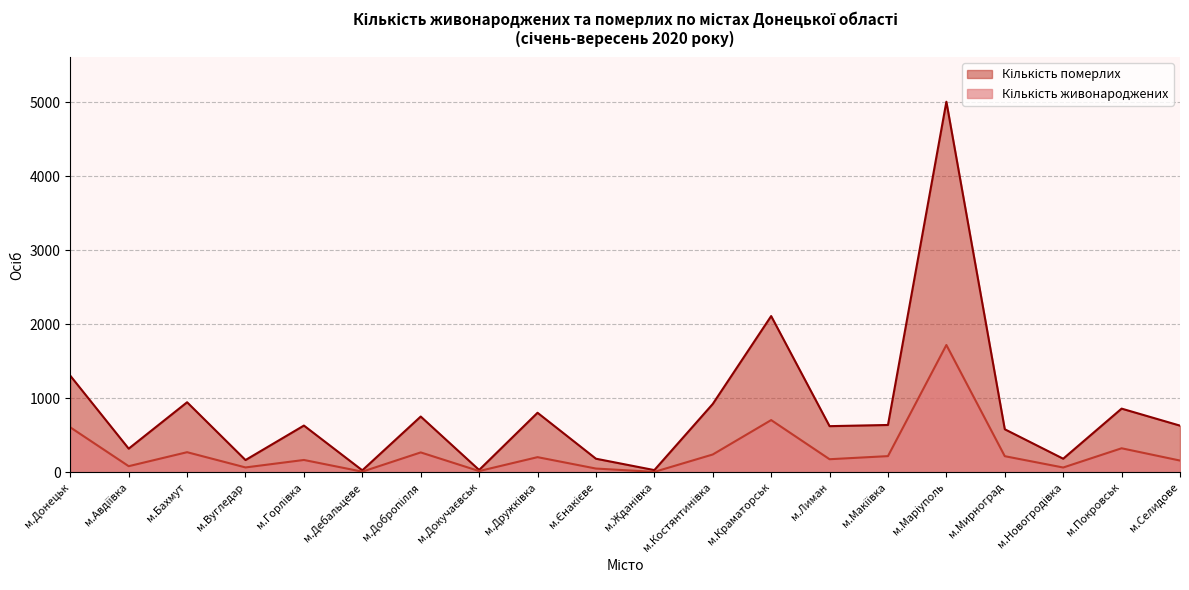

How many categories are shown in the chart?

20